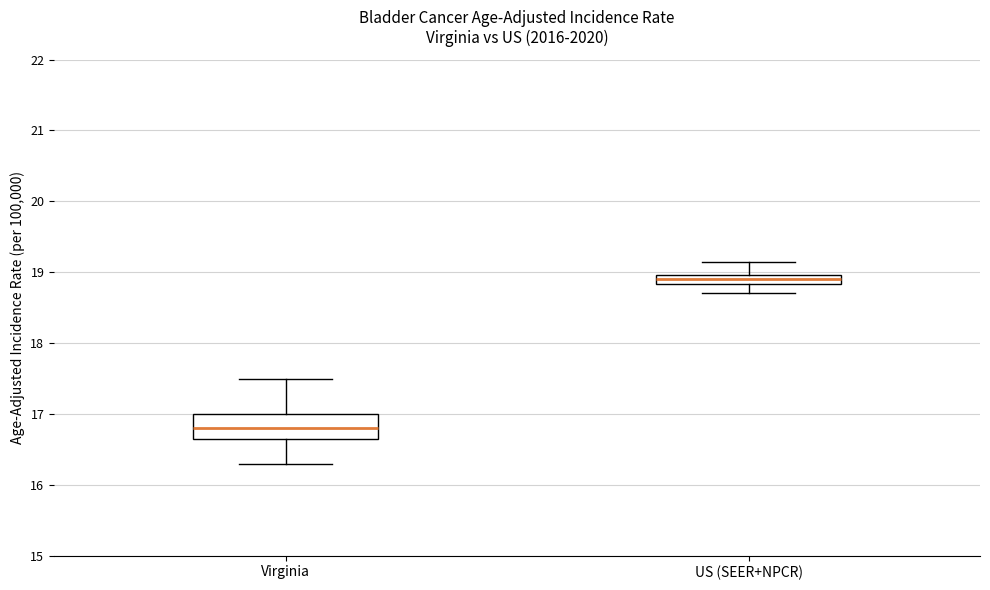

Where is the lower edge of the box for US (SEER+NPCR) on the y-axis? The values are not printed on the chart, so give them approximately, as read against the axis.

18.8